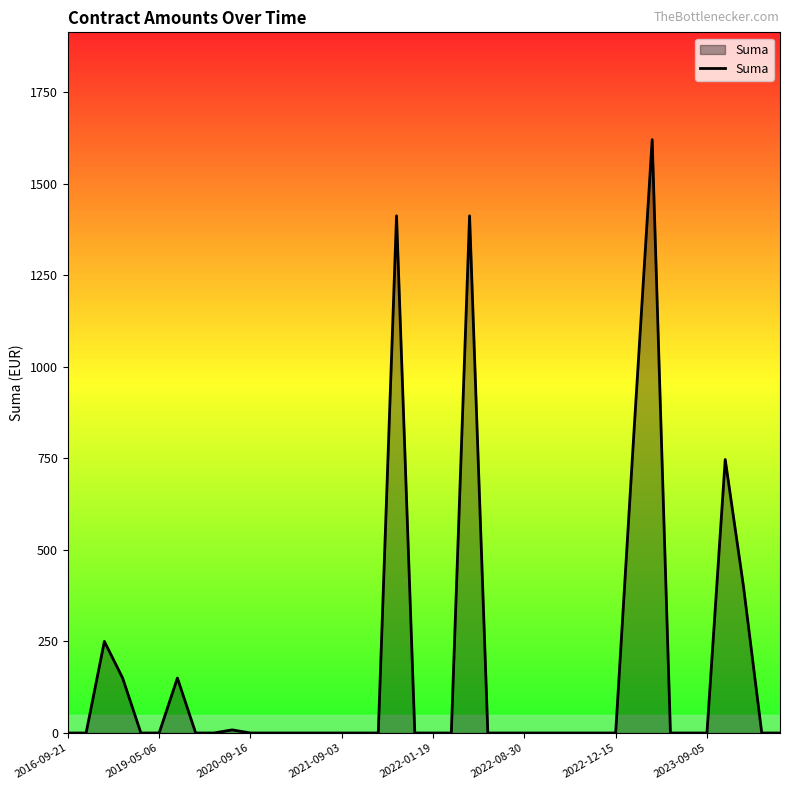

What is the maximum value shown in the chart?

1620.0